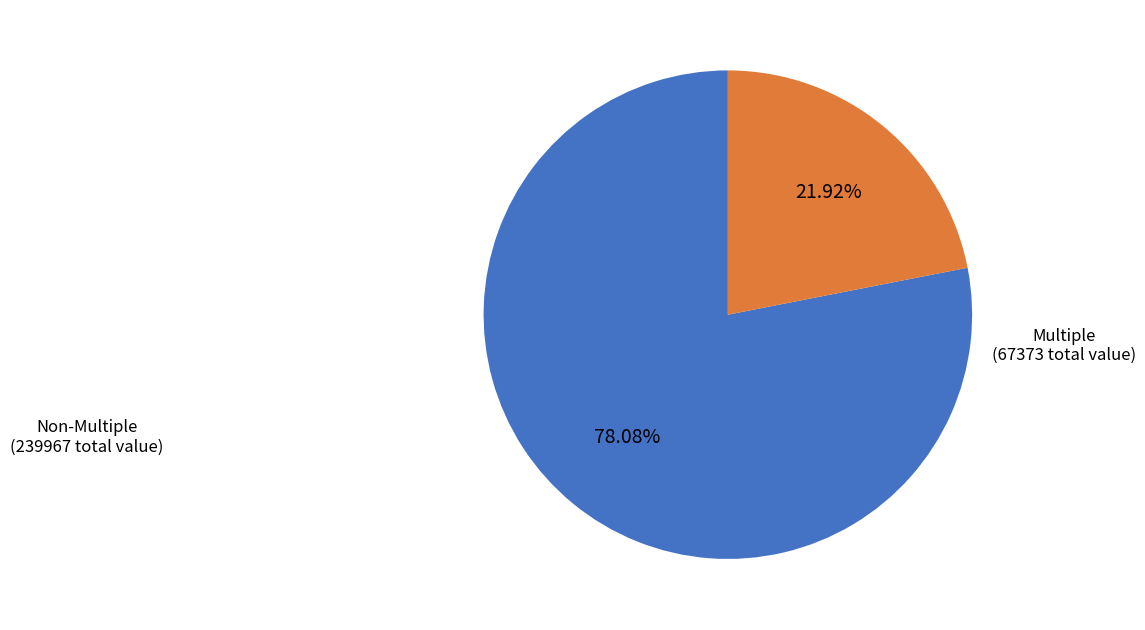

Is there a majority slice in this chart?

Yes